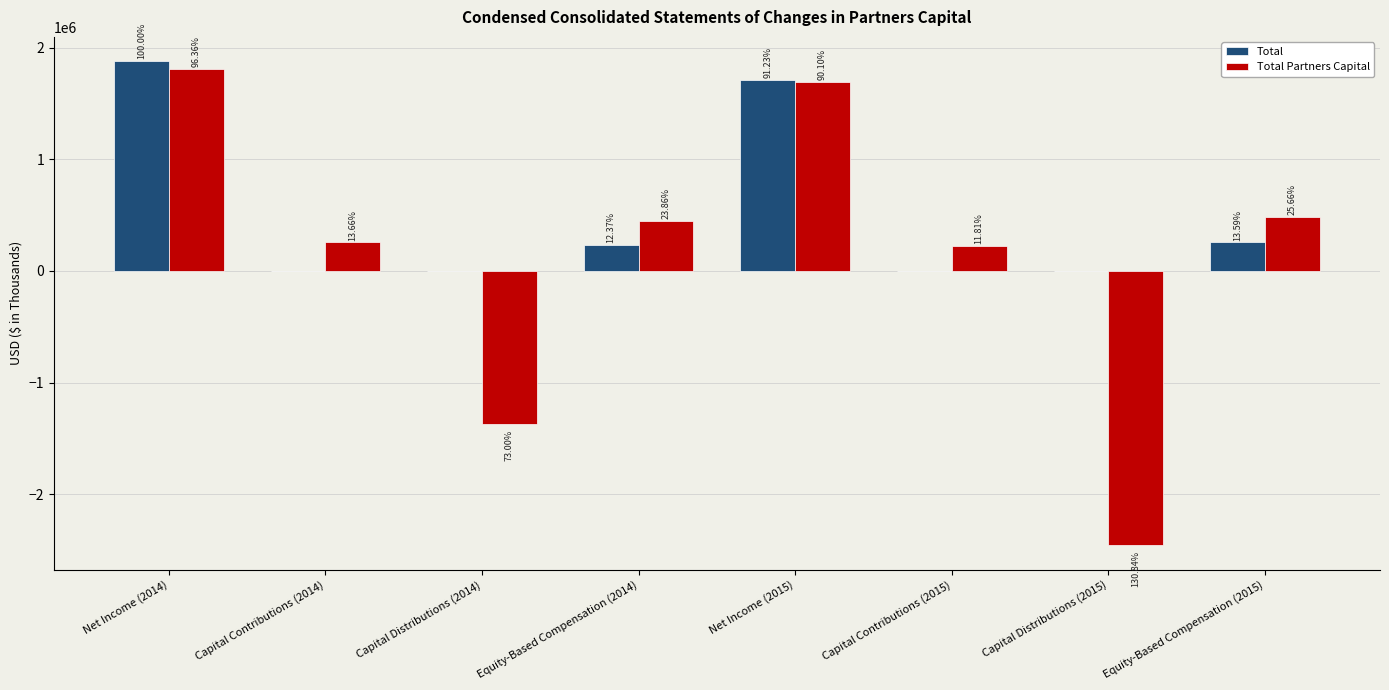

Which series has the widest spread of values?

Total Partners Capital